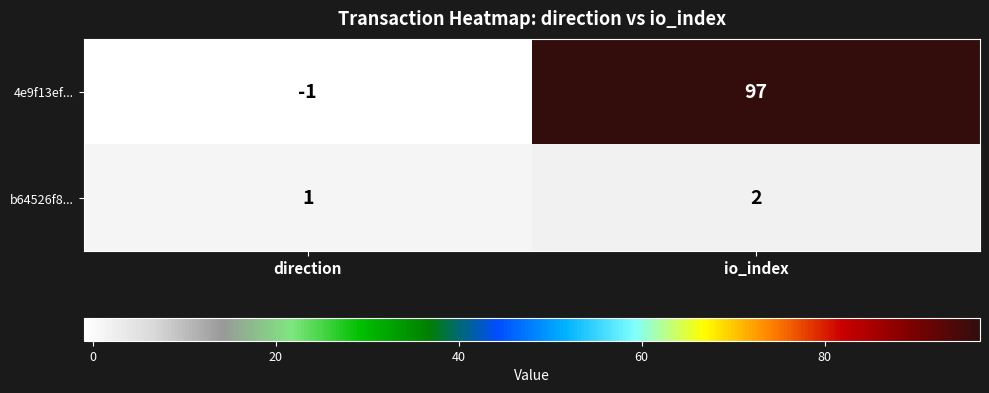

How many categories are shown in the chart?

2